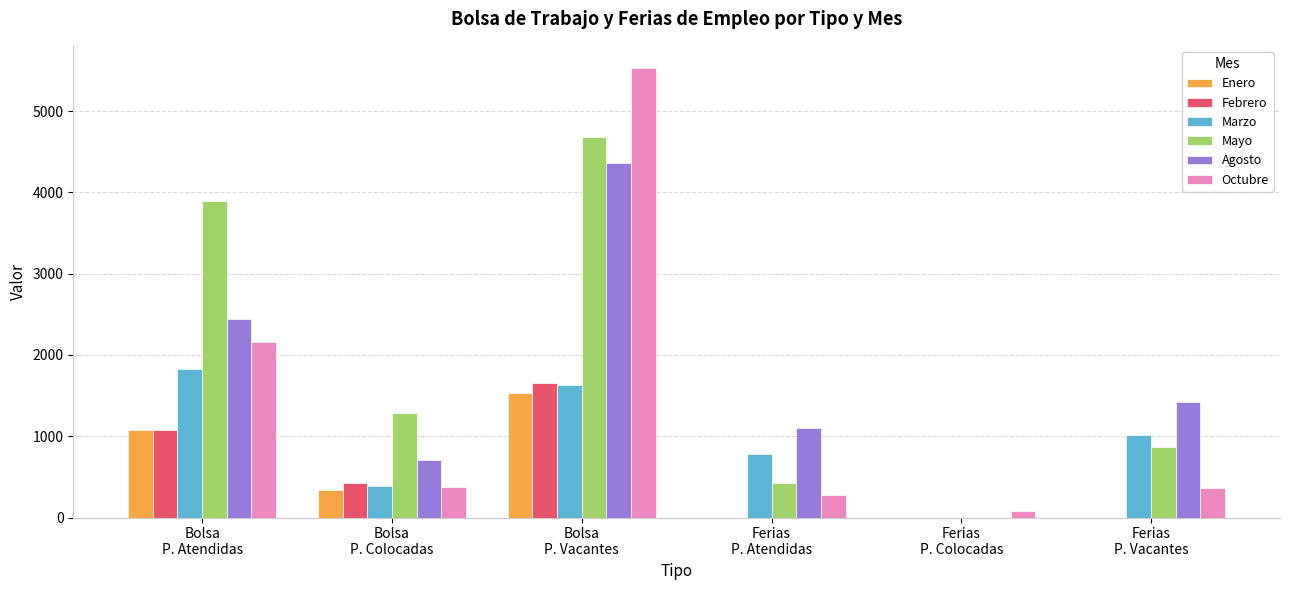

Count the Enero values in the range 0 to 1074.

5